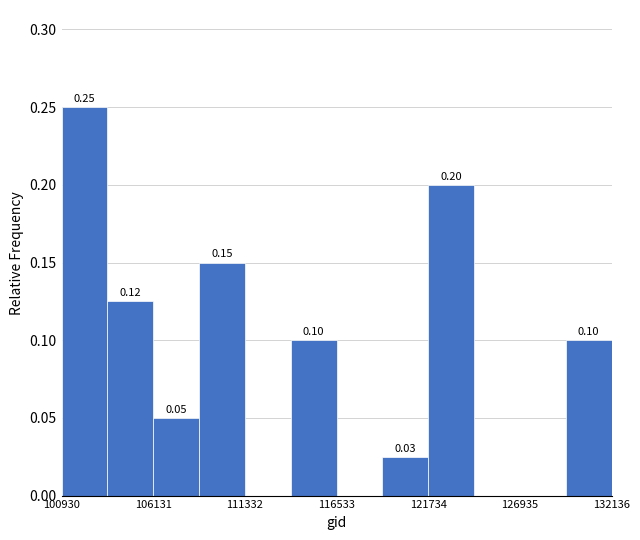

Read against the x-axis, roughly where is the centre of the tallest bar?

102000